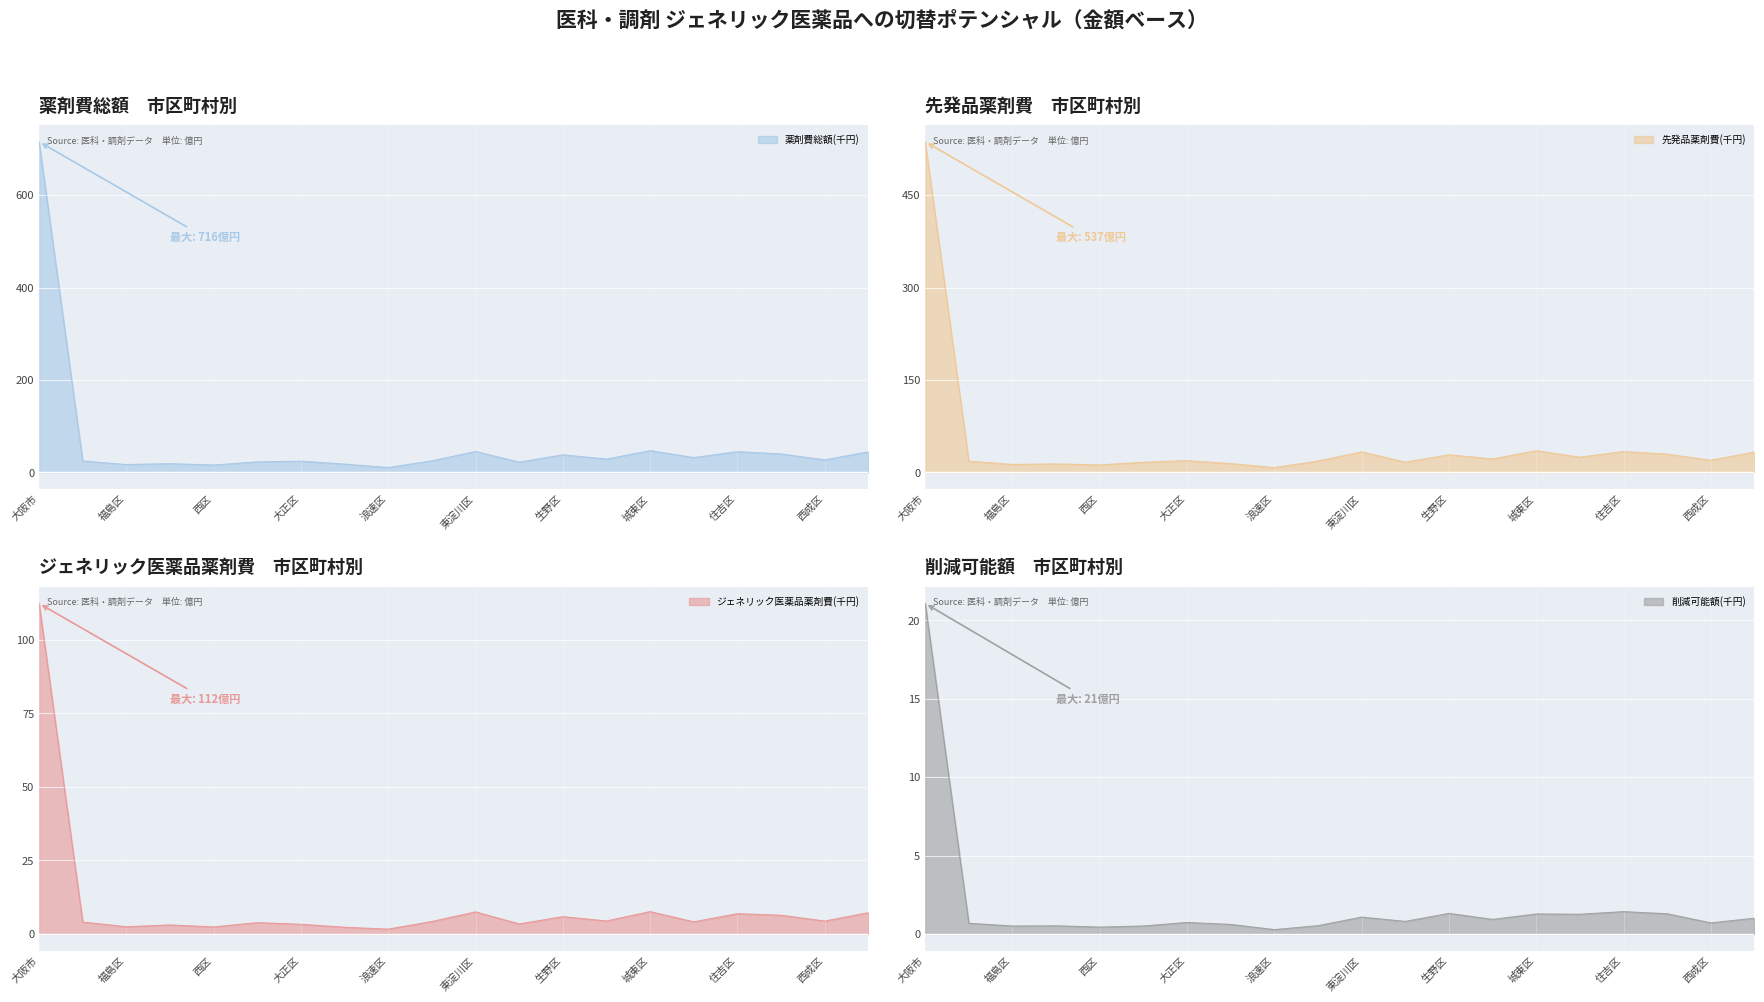

True or false: 薬剤費総額(千円) has a value of 14.0 at 大正区.

False